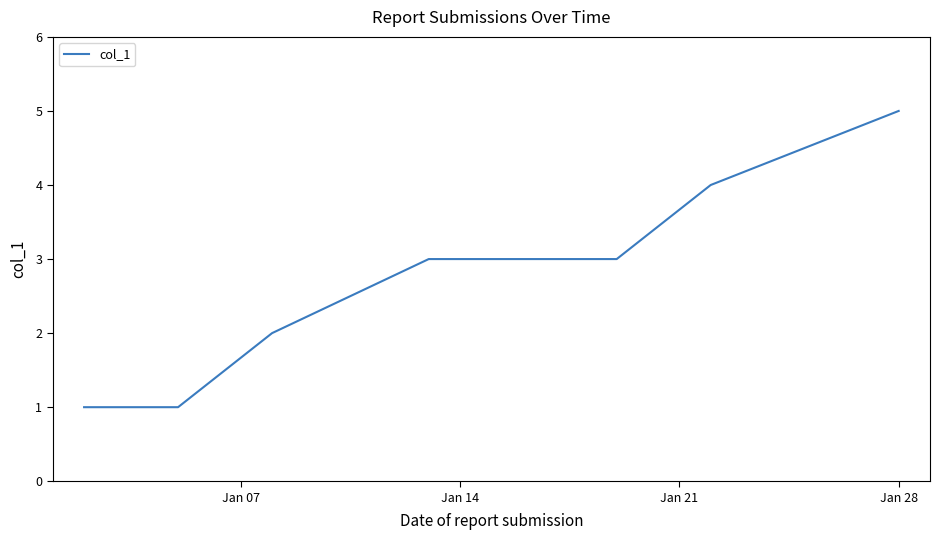

What is the greatest value displayed?

5